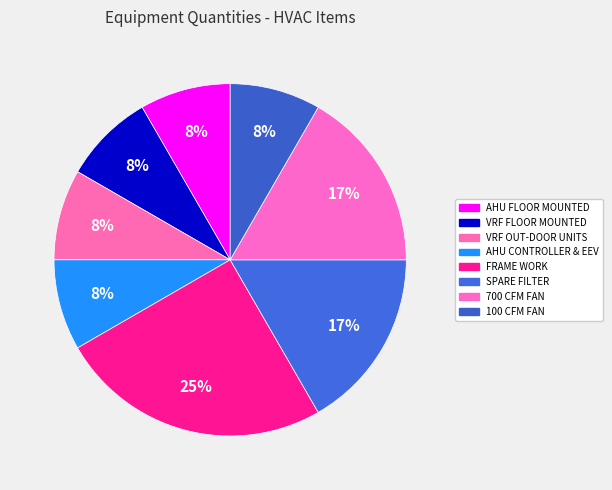

To the nearest percent, what is the average slice percentage?

12%